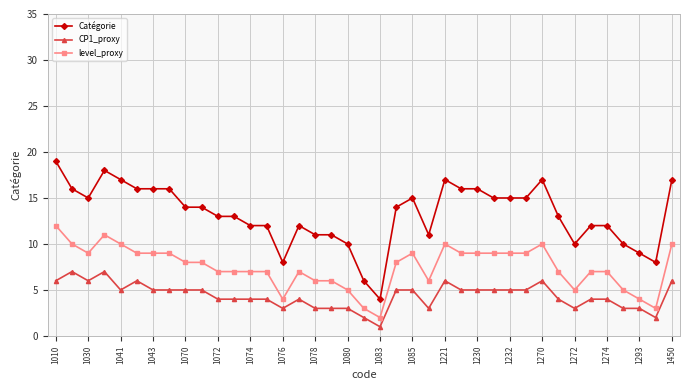

List the series in order of their overall mean, lowest first.

CP1_proxy, level_proxy, Catégorie